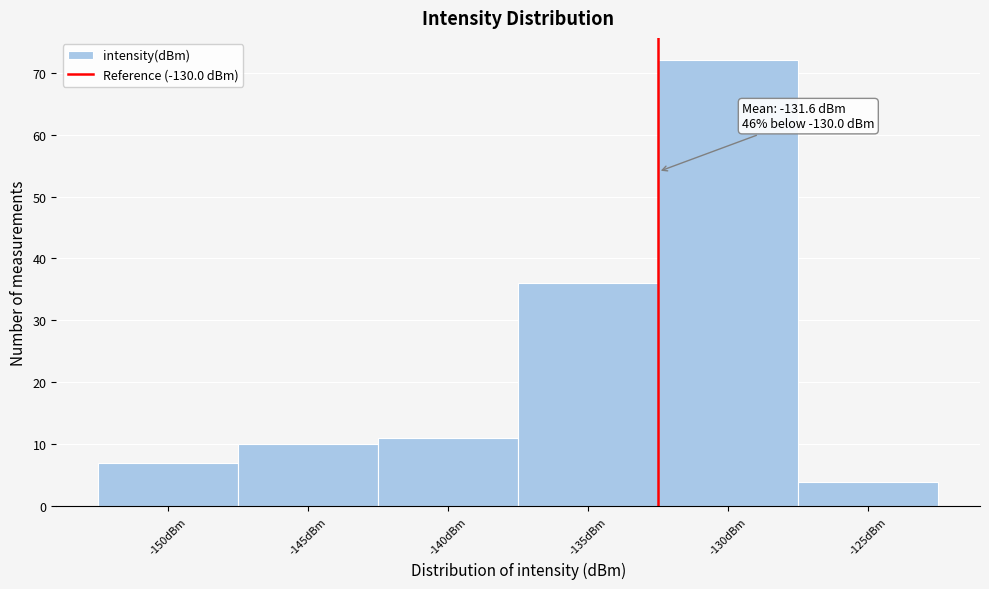

Reading left to right, what are all the values shown in this chart?

-150dBm=7	-145dBm=10	-140dBm=11	-135dBm=36	-130dBm=72	-125dBm=4